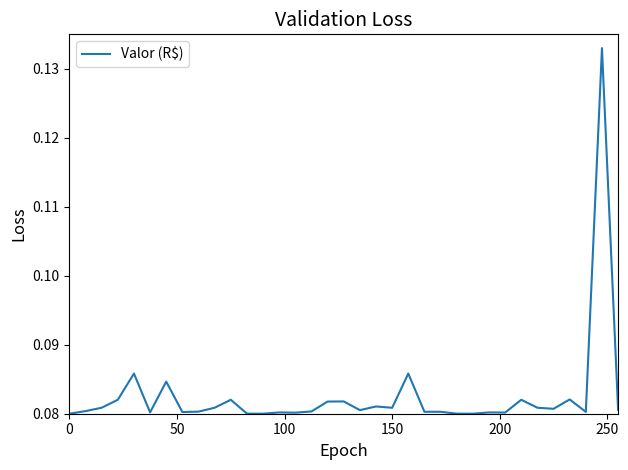

How many values are between 0 and 1?

35